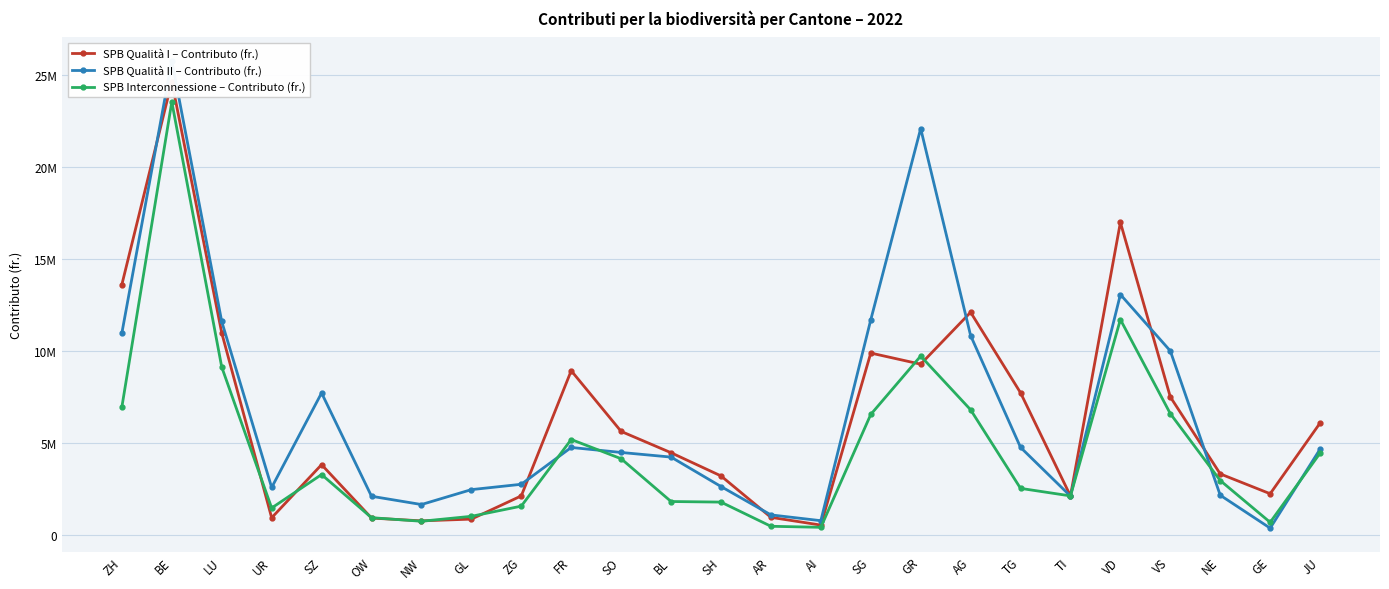

Is it true that SPB Qualità I – Contributo (fr.) equals 16920305.9 at LU?

False